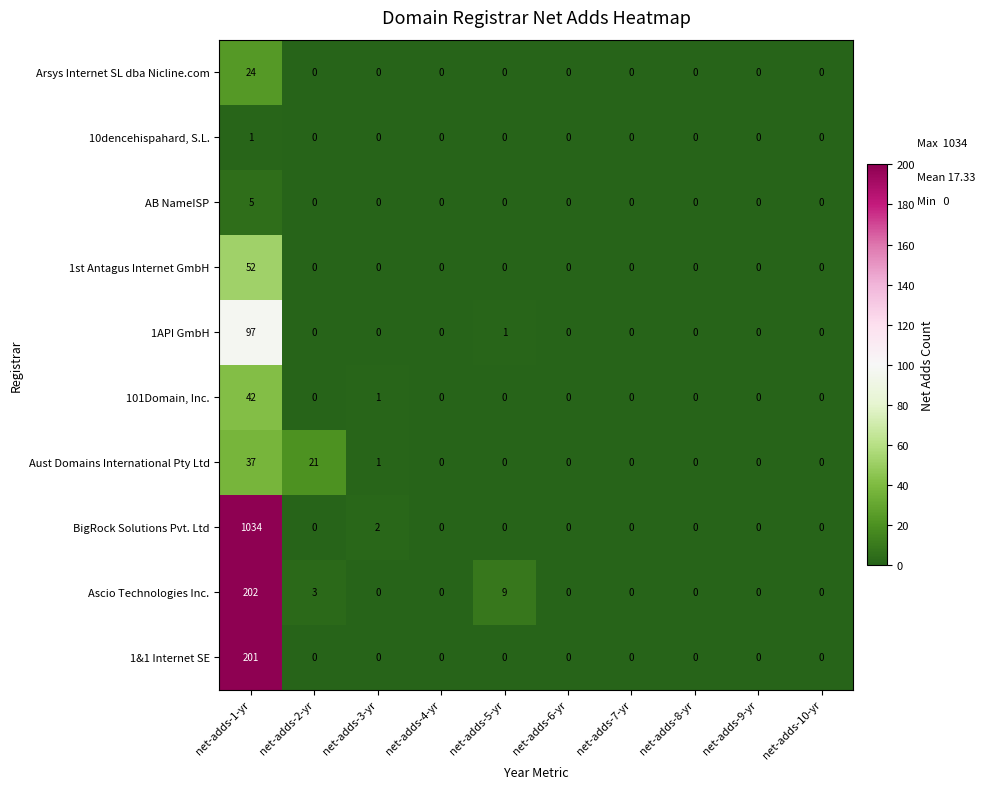

Which series has the widest spread of values?

BigRock Solutions Pvt. Ltd